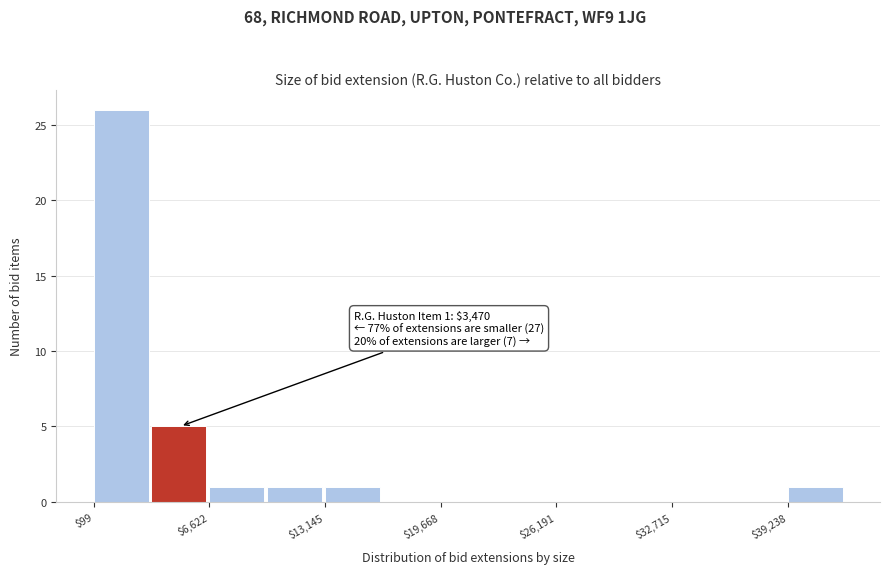

Around what value on the x-axis is the tallest bar? Give the approximate position of its centre, as read against the axis.

2000